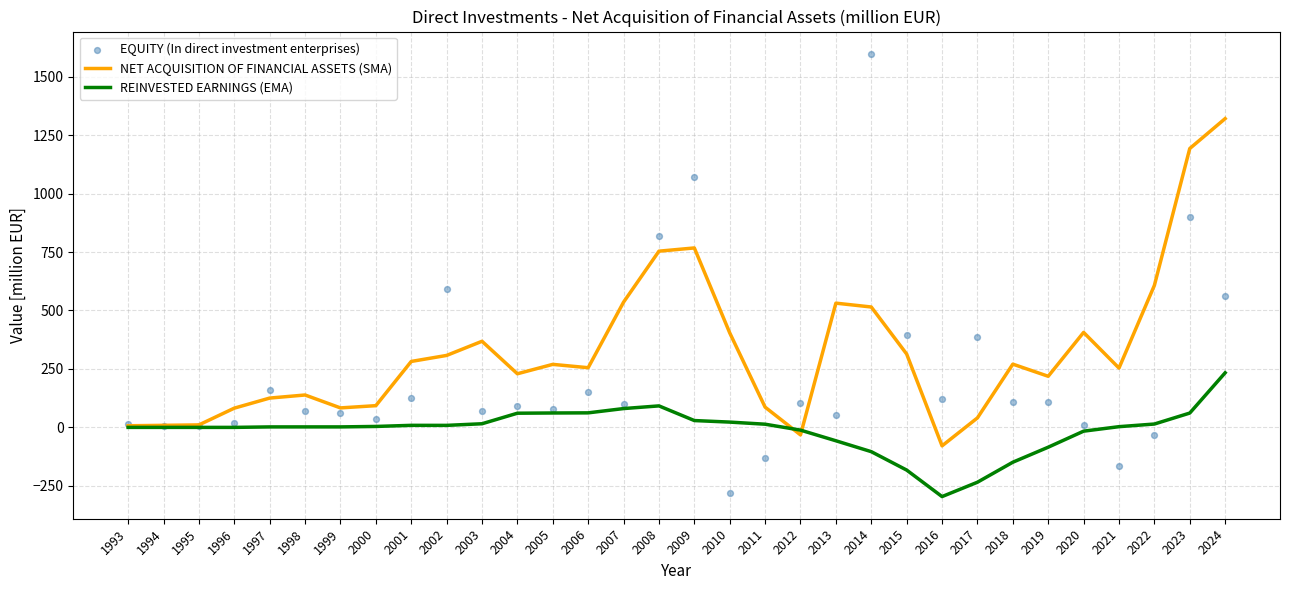

Is the value of REINVESTED EARNINGS (EMA) at 2010 greater than the value of EQUITY (In direct investment enterprises) at 1995?

Yes